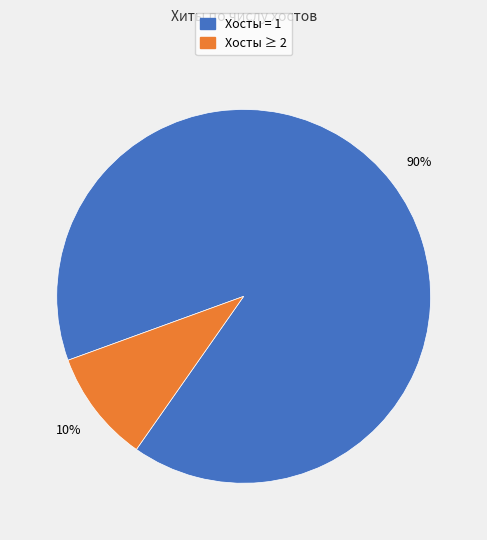

True or false: Хосты ≥ 2 accounts for 20% of the total.

False